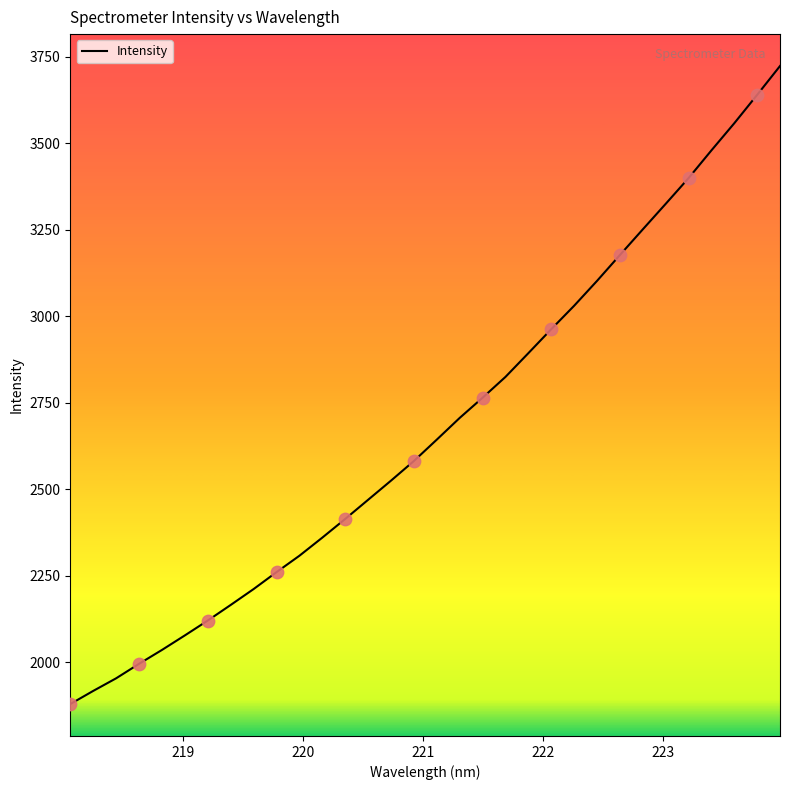

What is the difference between the maximum and minimum values?

1842.8